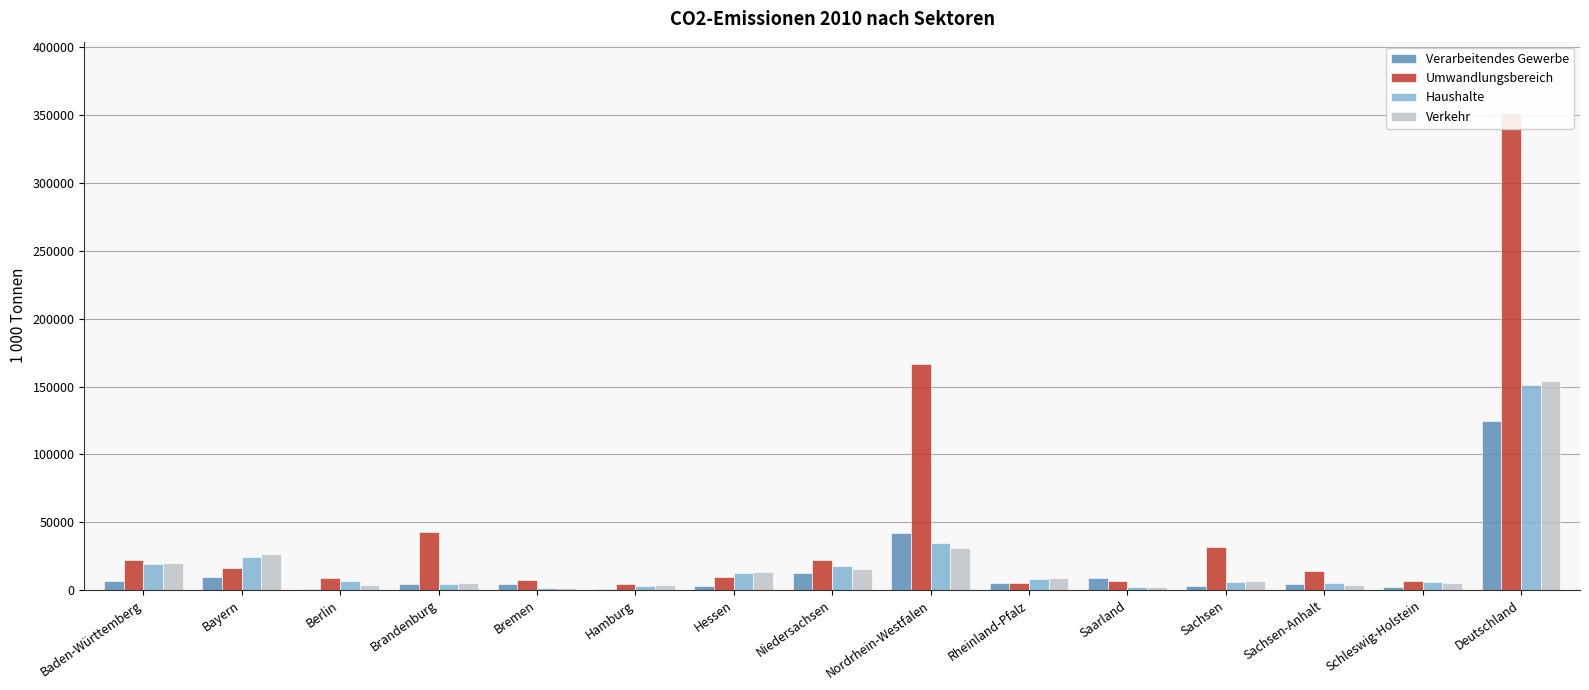

Between Baden-Württemberg and Nordrhein-Westfalen, which is larger?

Nordrhein-Westfalen